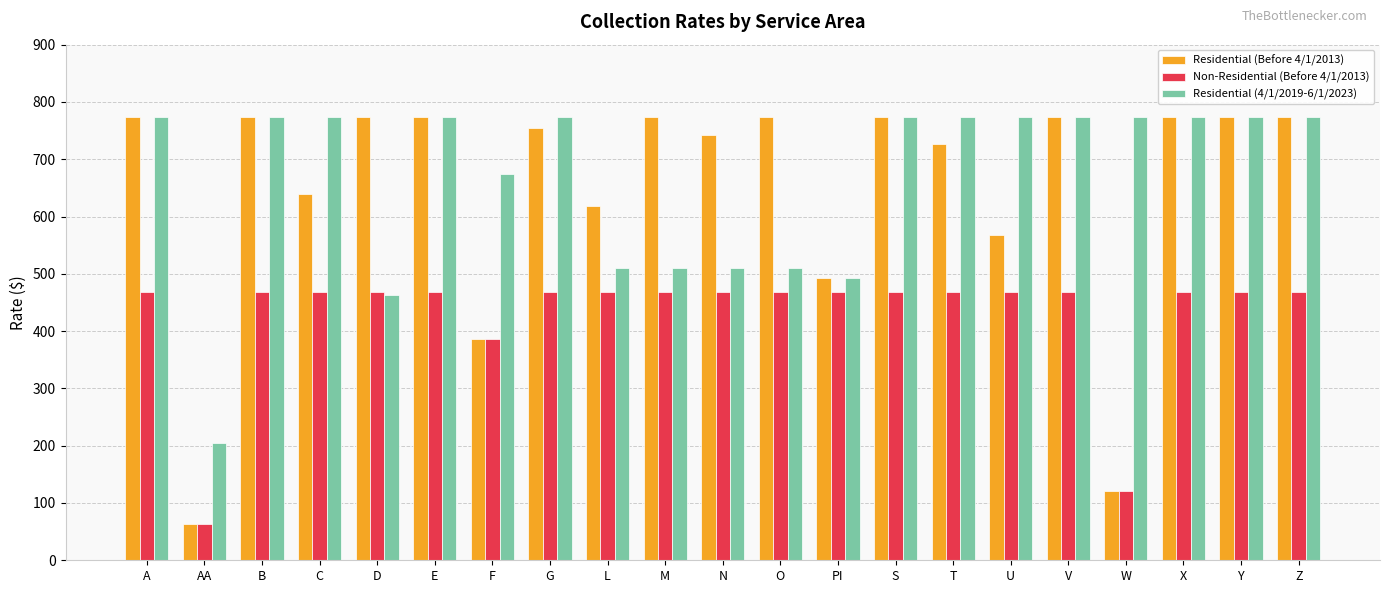

What is the label of the 5th bar from the right?

V